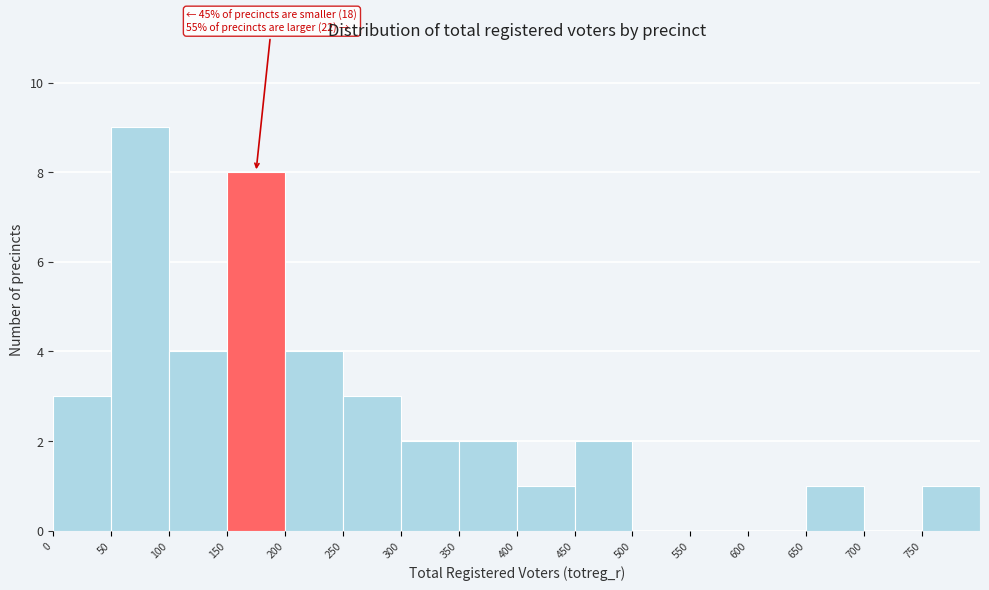

Over which range of the x-axis is the bar tallest?

50 to 100